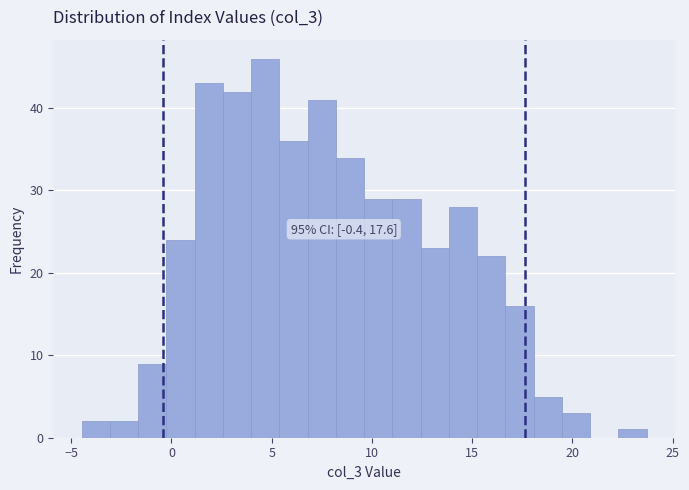

Read against the x-axis, roughly where is the centre of the tallest bar?

4.5